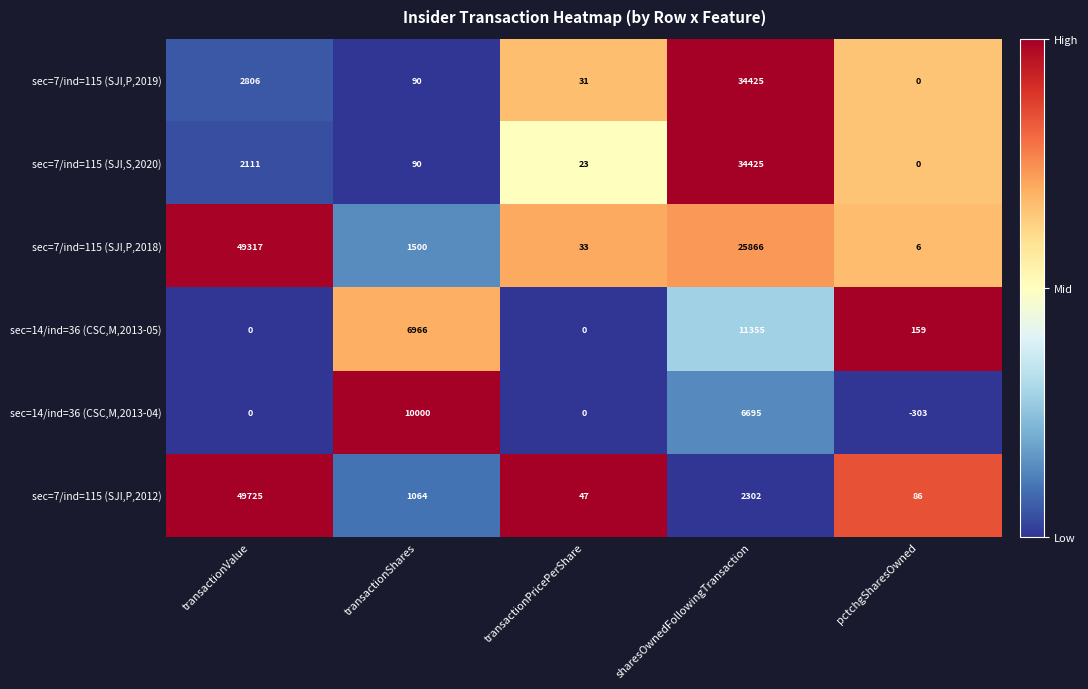

List the labels in order of sec=7/ind=115 (SJI,S,2020) value, smallest first.

pctchgSharesOwned, transactionPricePerShare, transactionShares, transactionValue, sharesOwnedFollowingTransaction